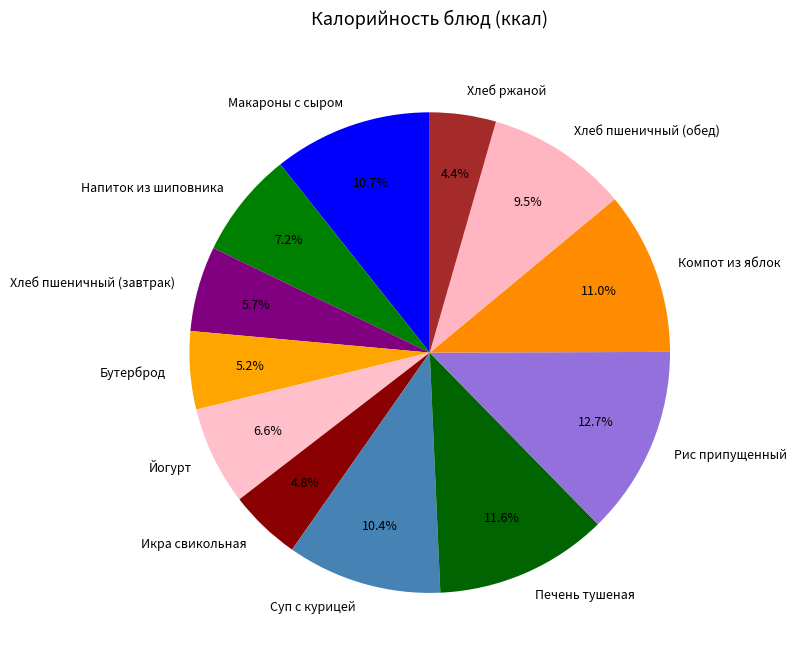

To the nearest percent, what is the average slice percentage?

8%